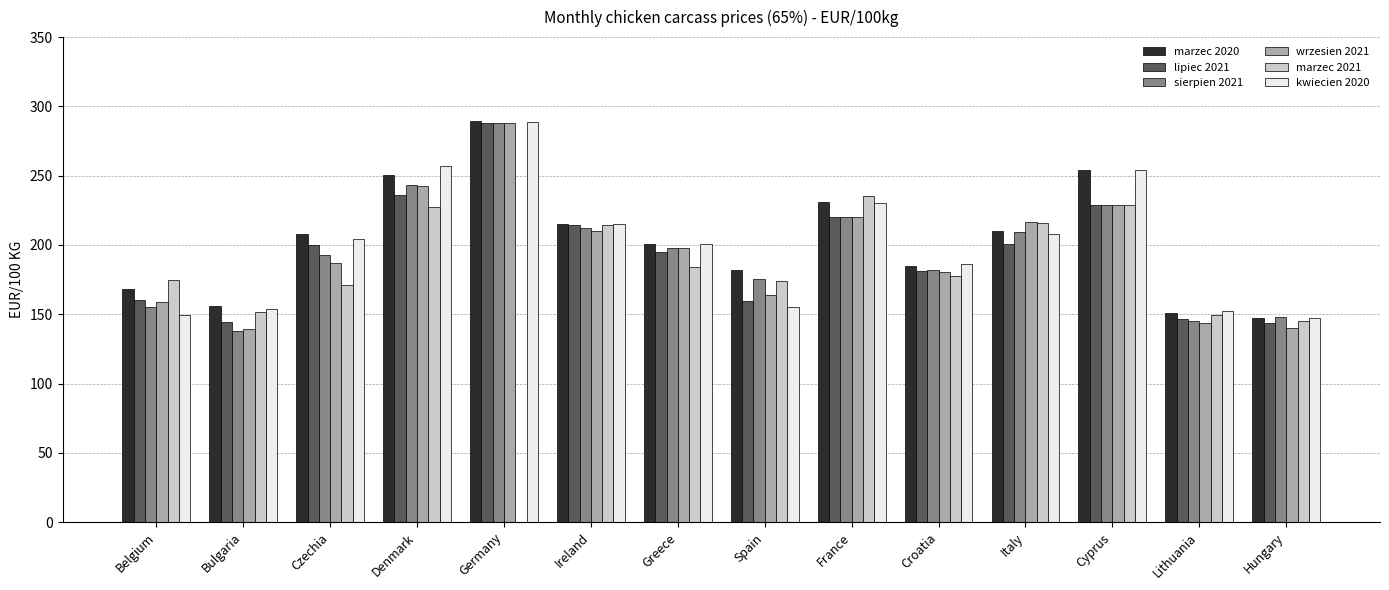

What is the total value across all series at Greece?

1175.8